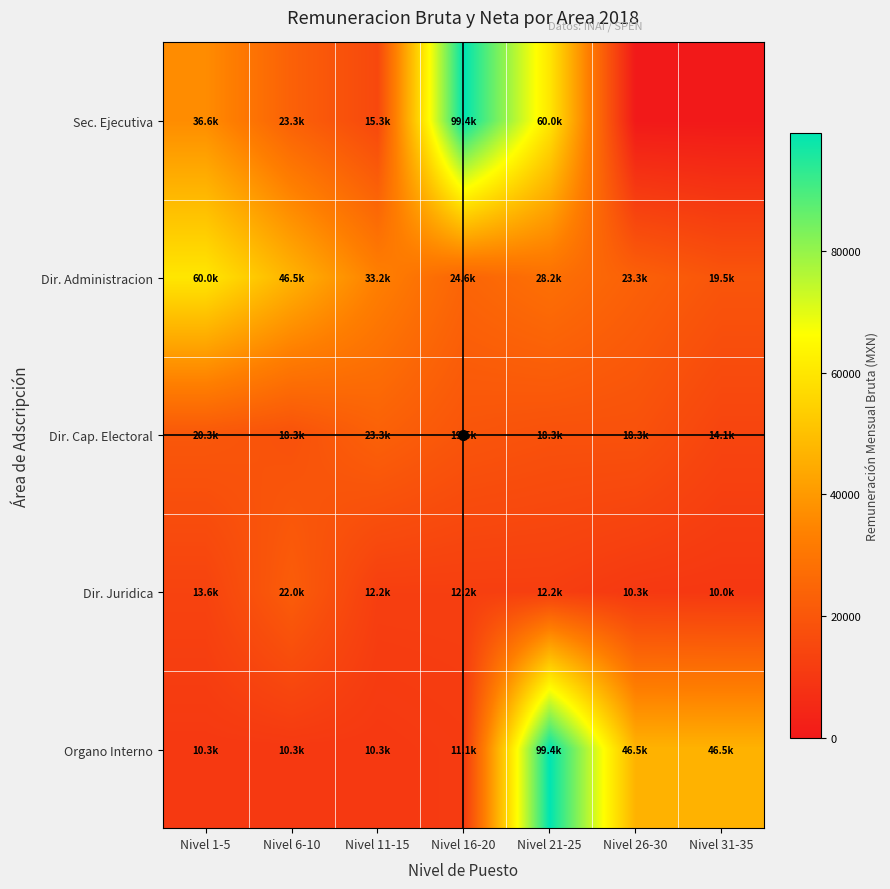

Which series changed the most between Nivel 1-5 and Nivel 31-35?

Dir. Administracion